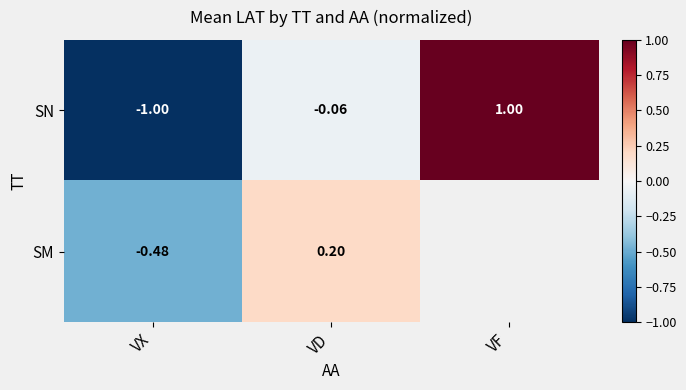

What is the lowest value of the SN series?

-1.0